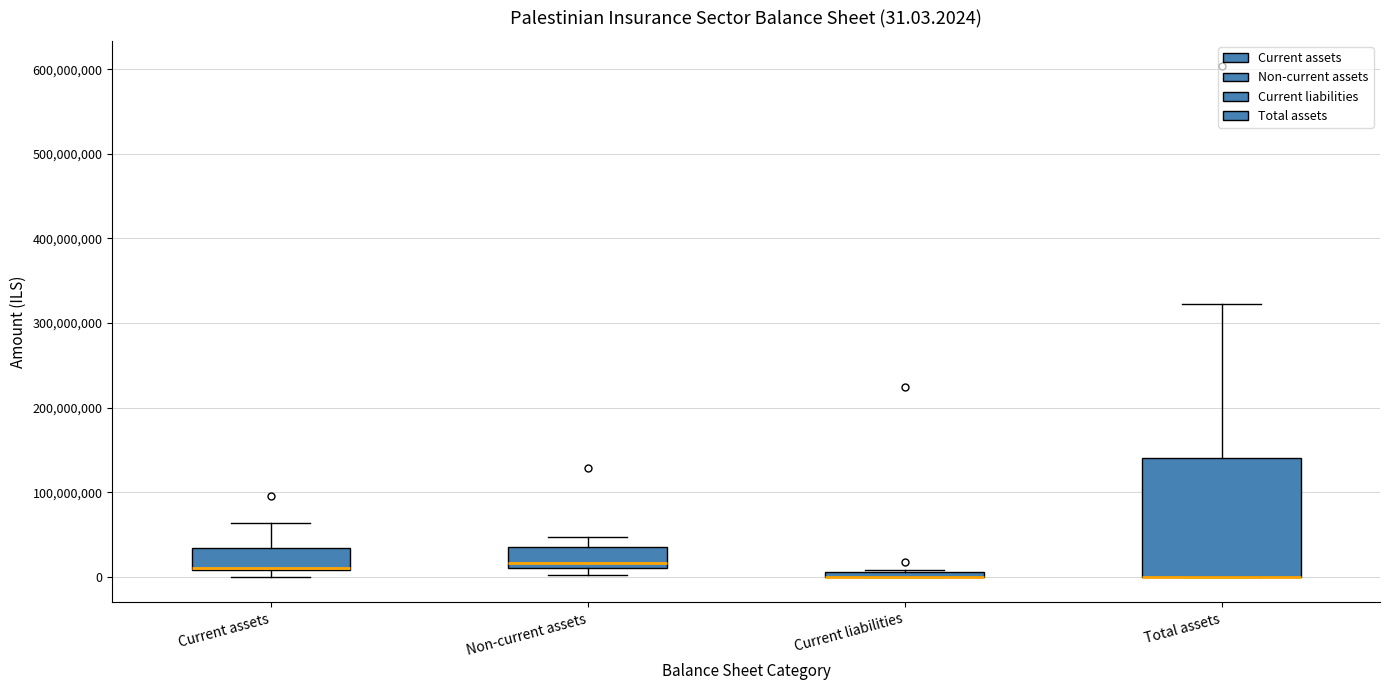

Comparing the boxes themselves (not the whiskers), which one is the tallest?

Total assets